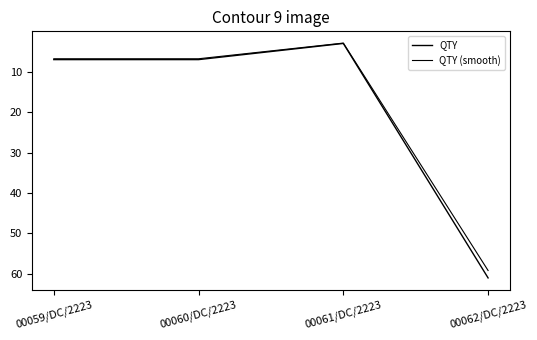

Is it true that QTY equals 3.0 at 00061/DC/2223?

True